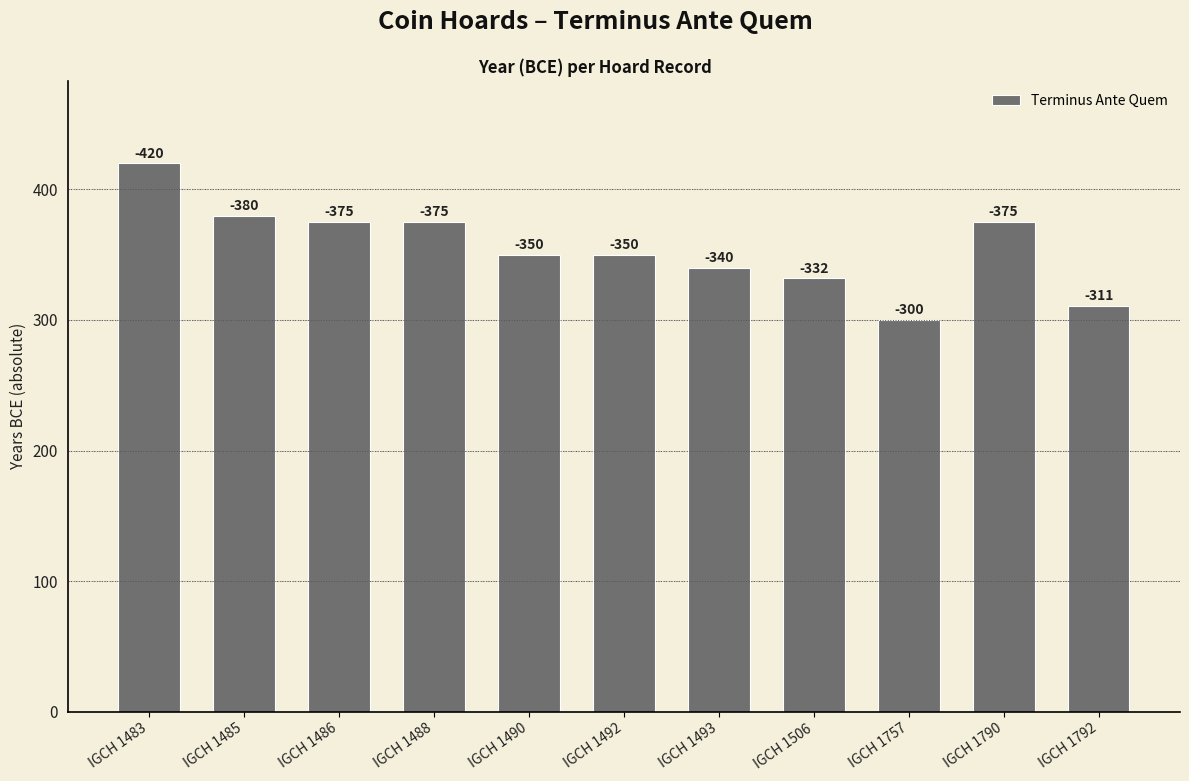

How many bars are there in total?

11